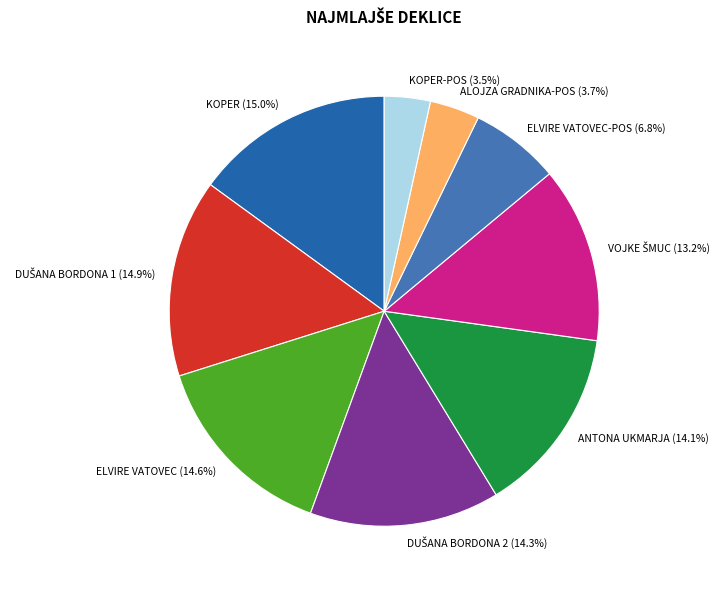

How much of the chart is everything except KOPER-POS?

96.5%